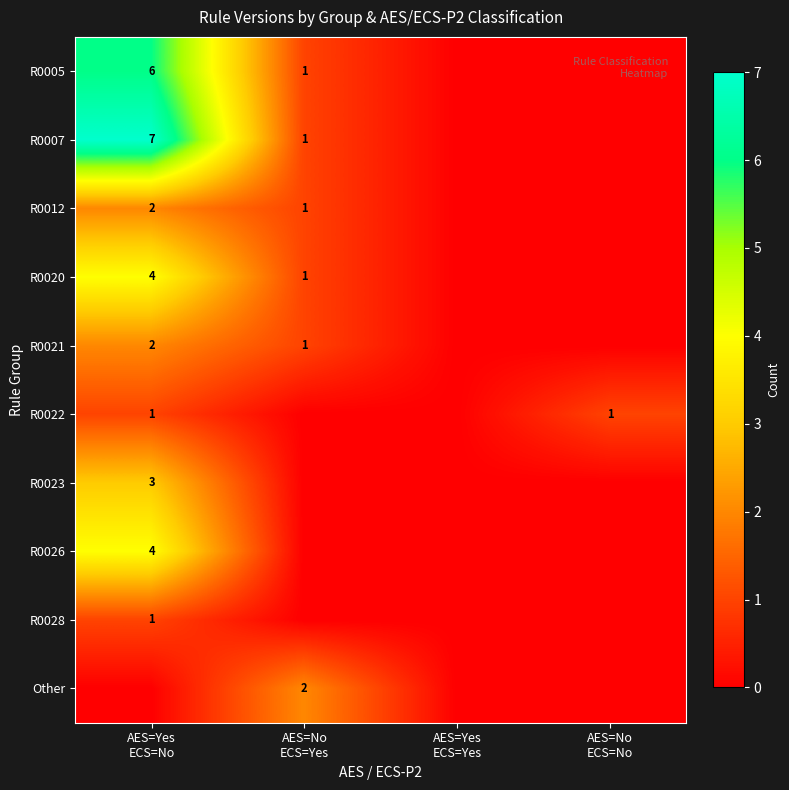

What is the approximate value of R0005 at AES=No ECS=Yes?

1